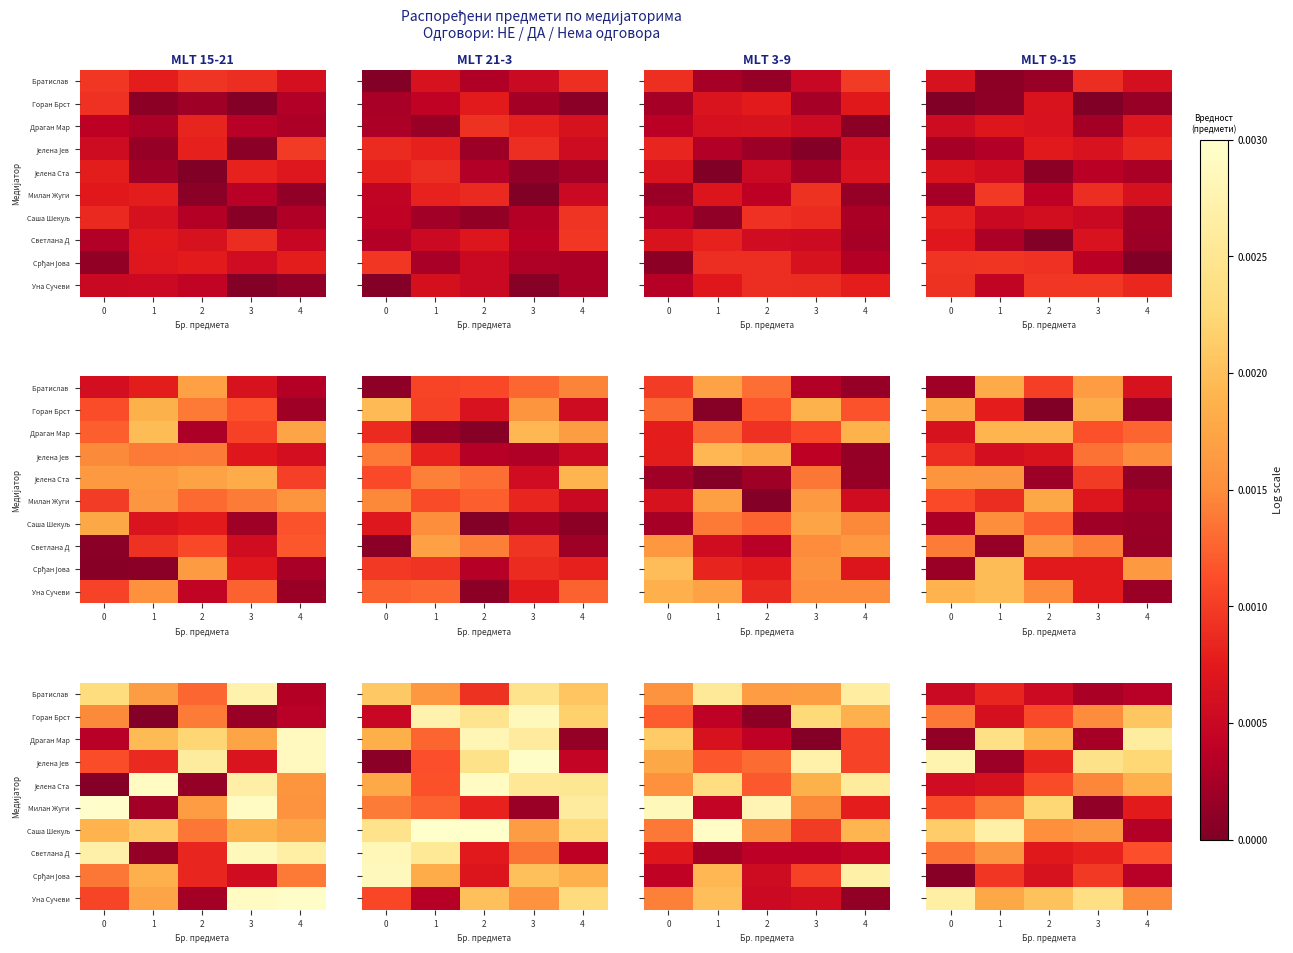

List the labels in order of Јелена Ста value, smallest first.

0, 1, 2, 3, 4